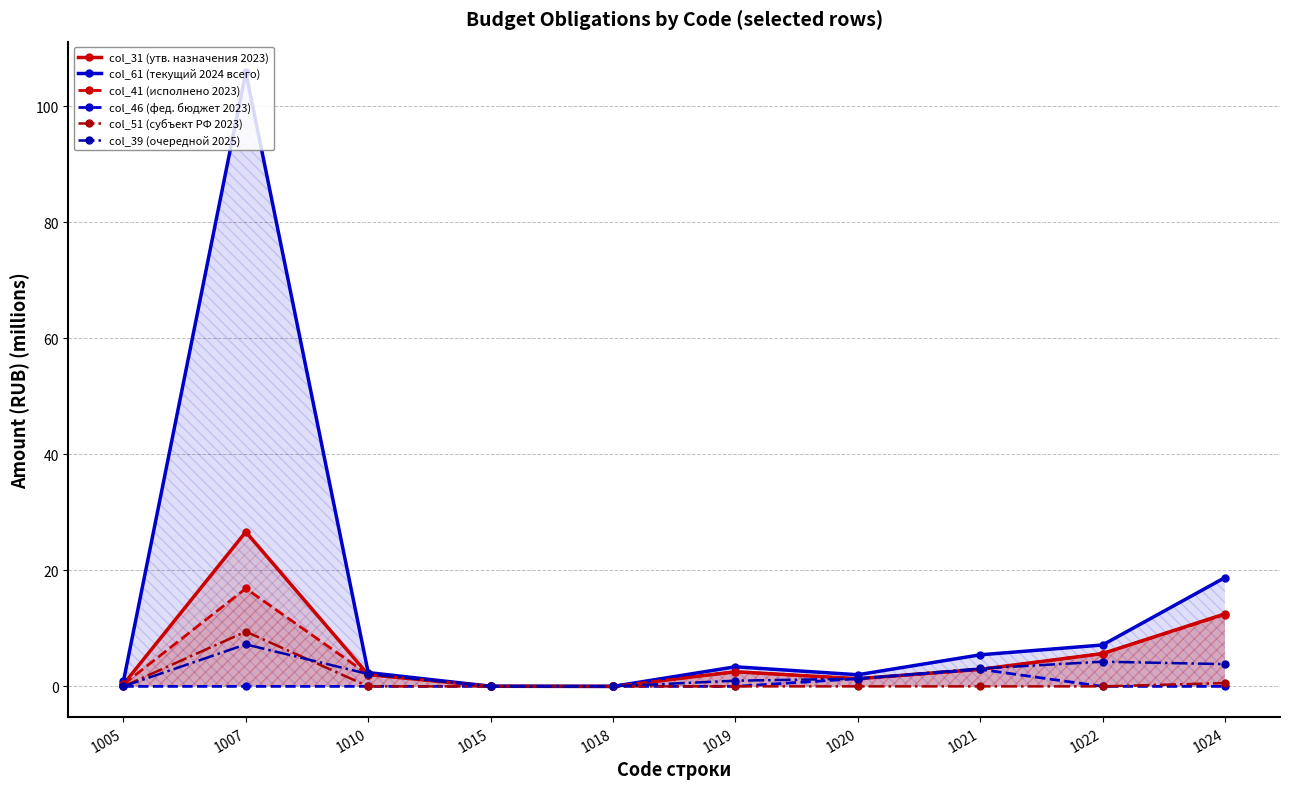

Between 1024 and 1015, which is larger?

1024